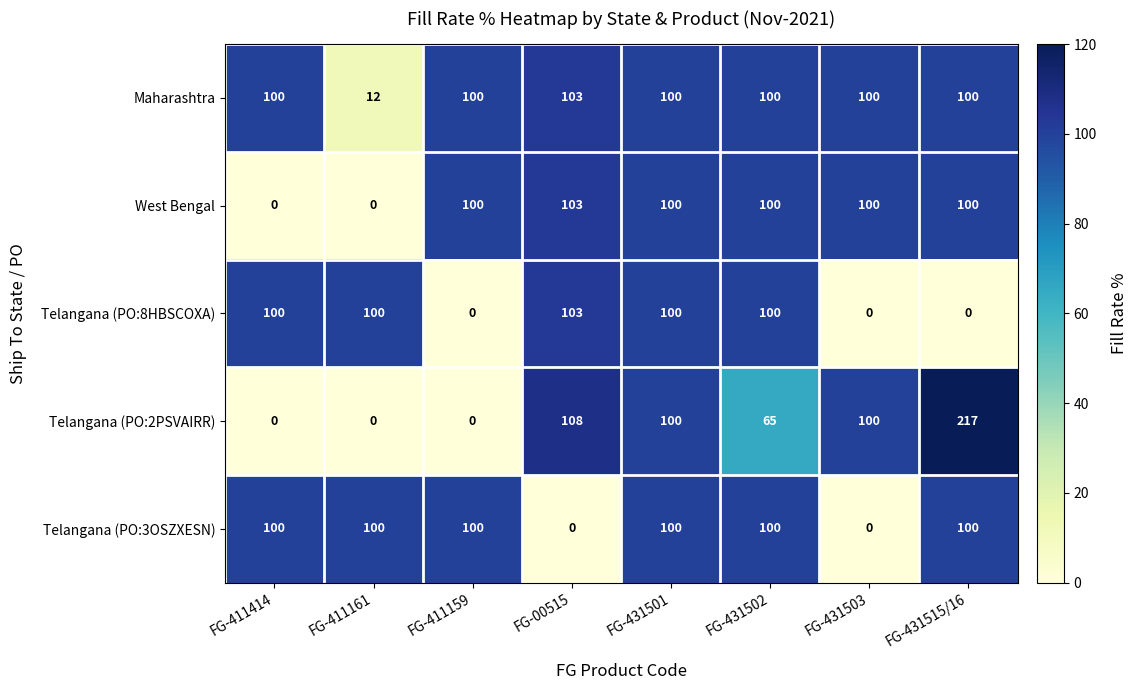

What value does the West Bengal series have at FG-431501?

100